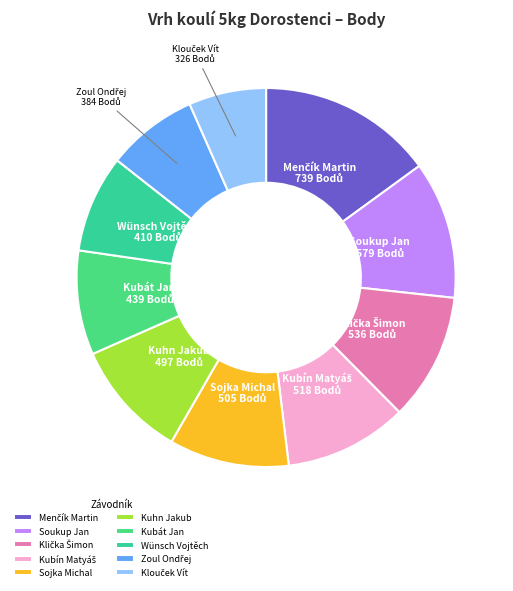

Is there any slice that represents more than half of the pie?

No